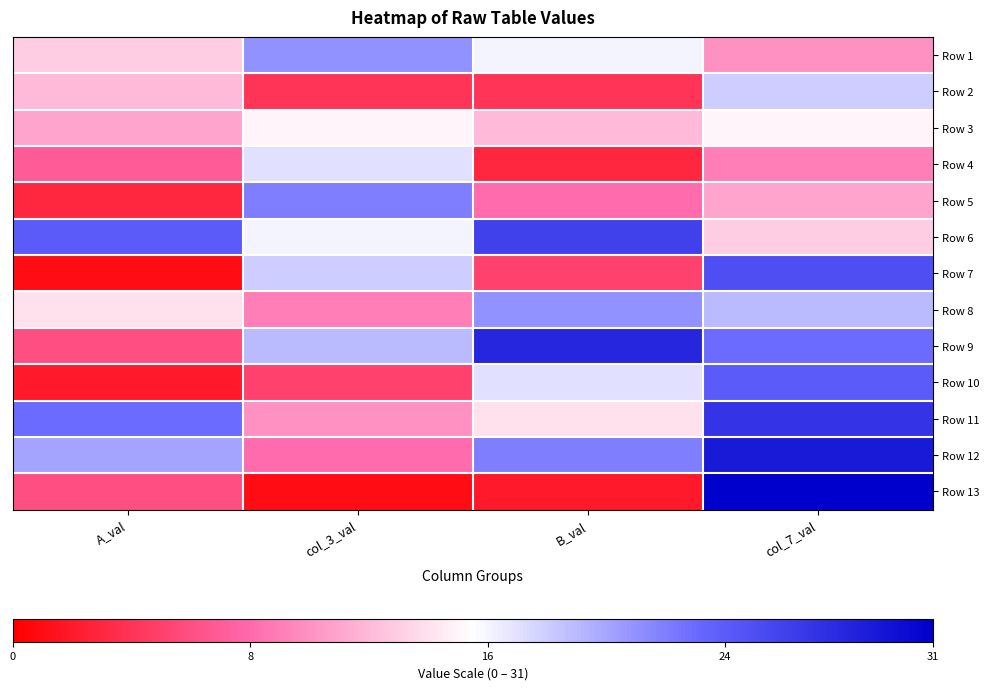

Reading left to right, transcribe all the data shown in this chart.

Row 1: A_val=13	col_3_val=21	B_val=16	col_7_val=10
Row 2: A_val=12	col_3_val=4	B_val=4	col_7_val=18
Row 3: A_val=11	col_3_val=15	B_val=12	col_7_val=15
Row 4: A_val=7	col_3_val=17	B_val=3	col_7_val=9
Row 5: A_val=3	col_3_val=22	B_val=8	col_7_val=11
Row 6: A_val=24	col_3_val=16	B_val=26	col_7_val=13
Row 7: A_val=1	col_3_val=18	B_val=5	col_7_val=25
Row 8: A_val=14	col_3_val=9	B_val=21	col_7_val=19
Row 9: A_val=6	col_3_val=19	B_val=28	col_7_val=23
Row 10: A_val=2	col_3_val=5	B_val=17	col_7_val=24
Row 11: A_val=23	col_3_val=10	B_val=14	col_7_val=27
Row 12: A_val=20	col_3_val=8	B_val=22	col_7_val=29
Row 13: A_val=6	col_3_val=1	B_val=2	col_7_val=31